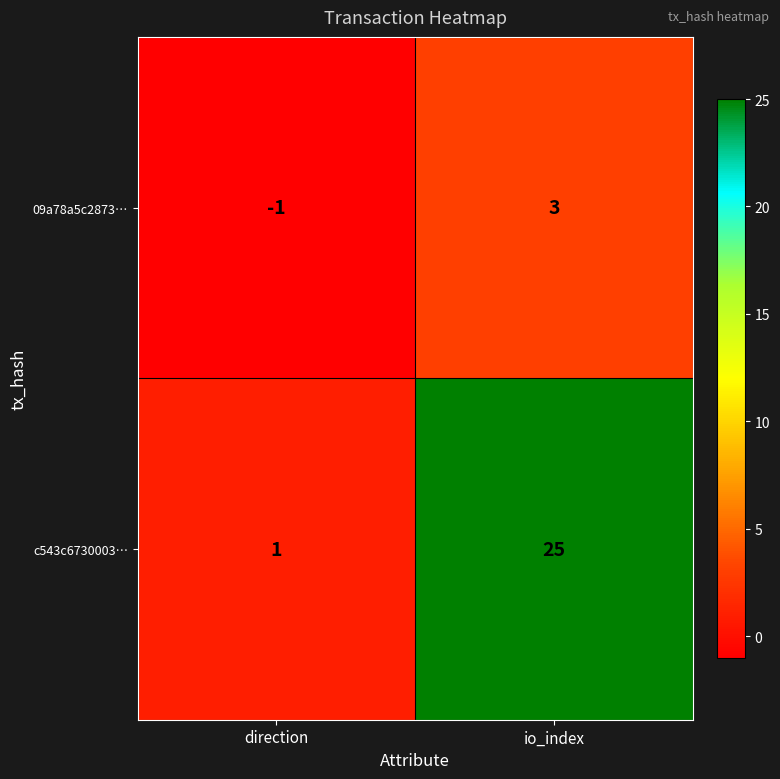

Reading left to right, transcribe all the data shown in this chart.

09a78a5c2873…: direction=-1	io_index=3
c543c6730003…: direction=1	io_index=25